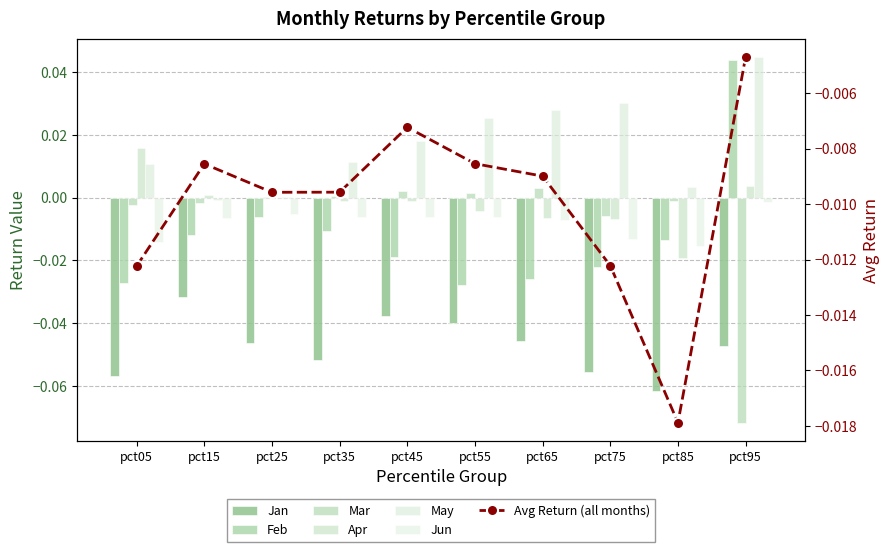

Reading left to right, extract all data points from this chart.

Jan: -0.1	-0.0	-0.0	-0.1	-0.0	-0.0	-0.0	-0.1	-0.1	-0.0
Feb: -0.0	-0.0	-0.0	-0.0	-0.0	-0.0	-0.0	-0.0	-0.0	0.0
Mar: -0.0	-0.0	0.0	0.0	0.0	0.0	0.0	-0.0	-0.0	-0.1
Apr: 0.0	0.0	-0.0	-0.0	-0.0	-0.0	-0.0	-0.0	-0.0	0.0
May: 0.0	-0.0	0.0	0.0	0.0	0.0	0.0	0.0	0.0	0.0
Jun: -0.0	-0.0	-0.0	-0.0	-0.0	-0.0	-0.0	-0.0	-0.0	-0.0